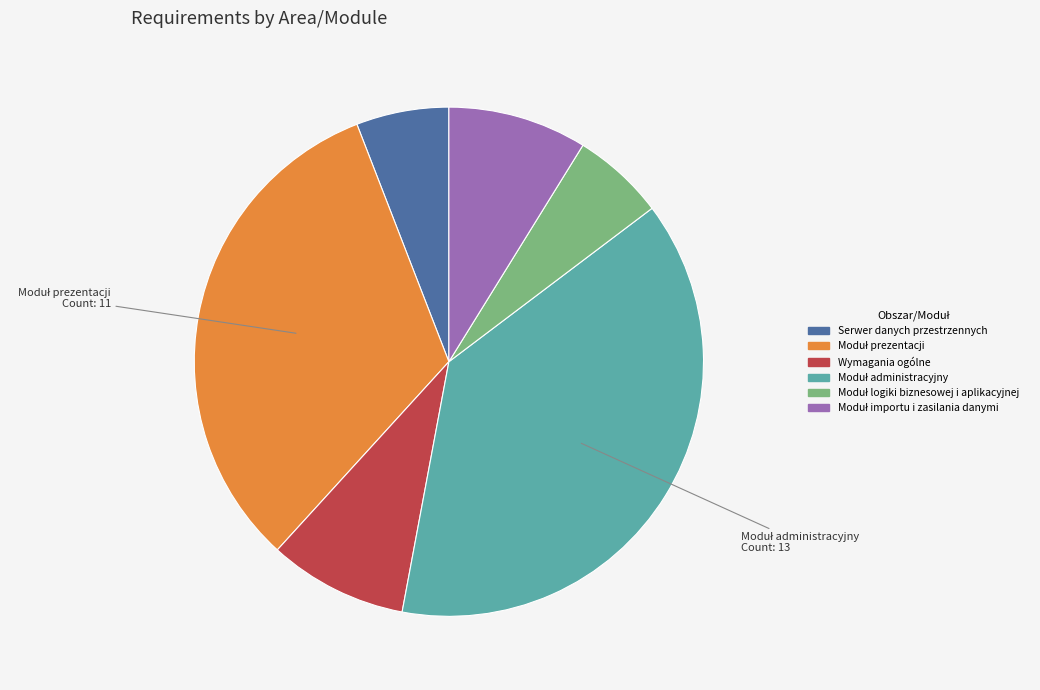

How many slices are in this pie chart?

6